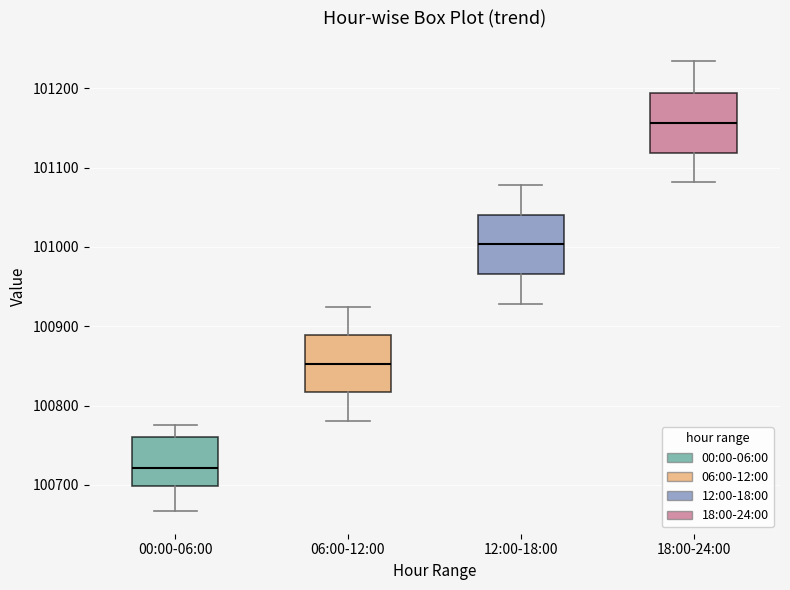

Reading left to right, read every box against the y-axis: the position of its median line, the range the box covers, and the ends of its whiskers. The values are not printed on the chart, so give them approximately, as read against the axis.

00:00-06:00: median 100720, box 100700 to 100760, whiskers 100670 to 100780
06:00-12:00: median 100850, box 100820 to 100890, whiskers 100780 to 100920
12:00-18:00: median 101000, box 100970 to 101040, whiskers 100930 to 101080
18:00-24:00: median 101160, box 101120 to 101190, whiskers 101080 to 101230